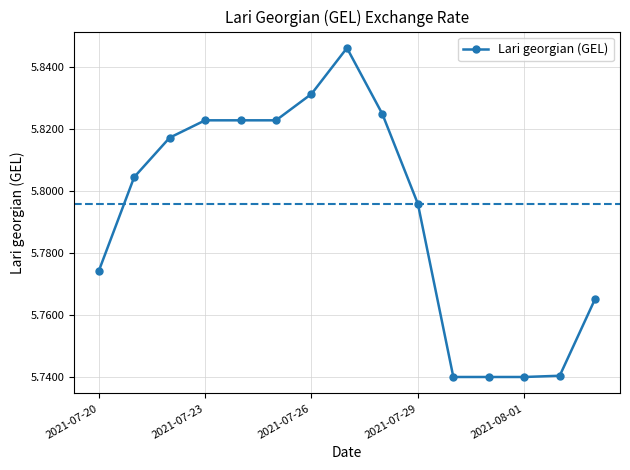

How many values are between 5 and 6?

15